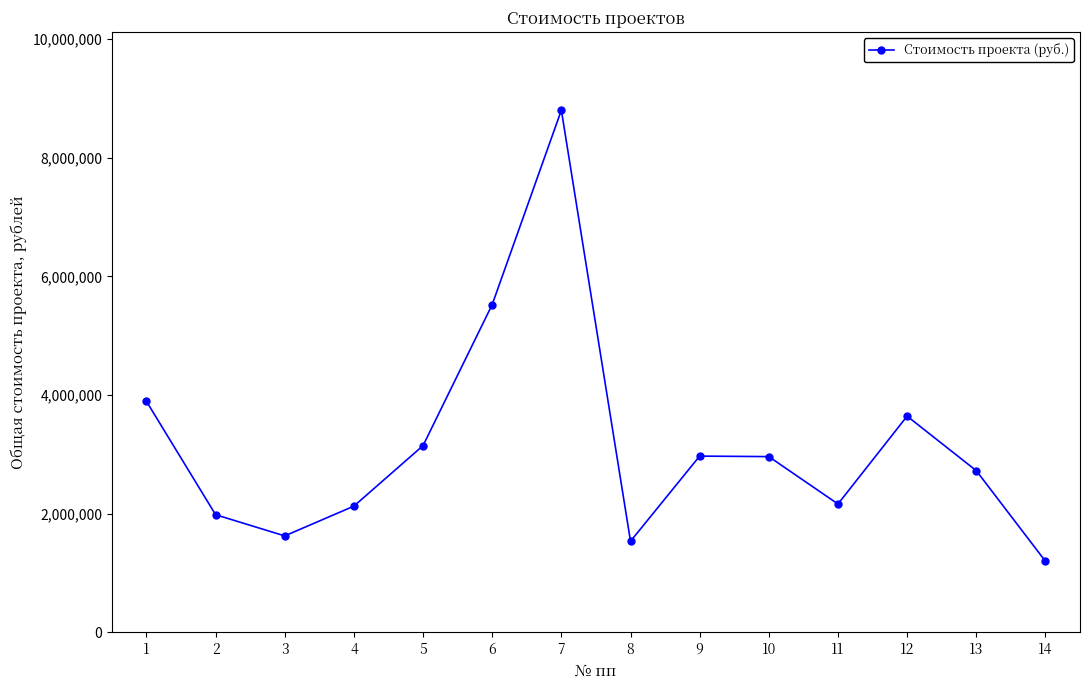

Is it true that the value at 14 is 427919.7?

False